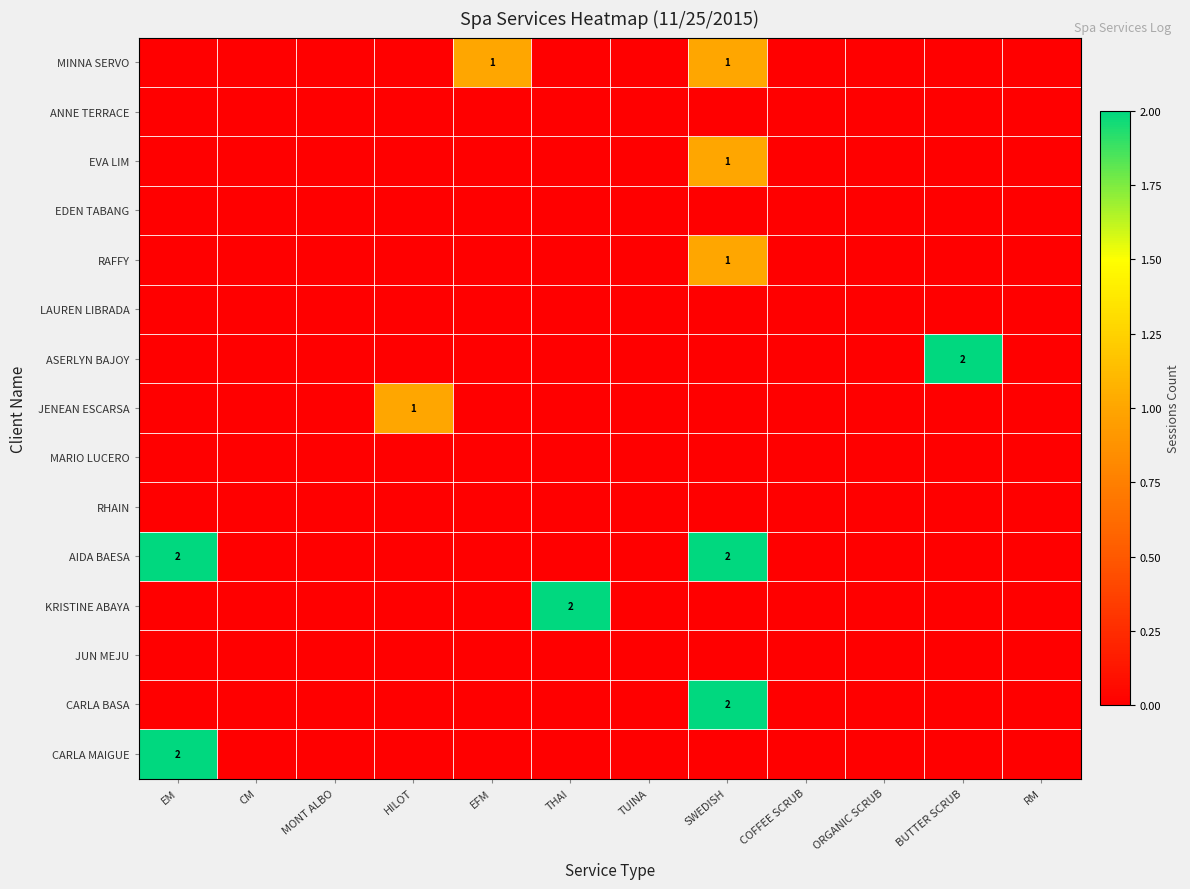

Rank the series by their maximum value, from highest to lowest.

ASERLYN BAJOY, AIDA BAESA, KRISTINE ABAYA, CARLA BASA, CARLA MAIGUE, MINNA SERVO, EVA LIM, RAFFY, JENEAN ESCARSA, ANNE TERRACE, EDEN TABANG, LAUREN LIBRADA, MARIO LUCERO, RHAIN, JUN MEJU